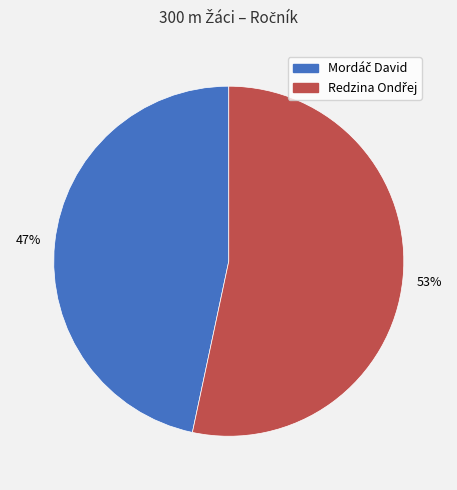

To the nearest percent, what is the average slice percentage?

50%